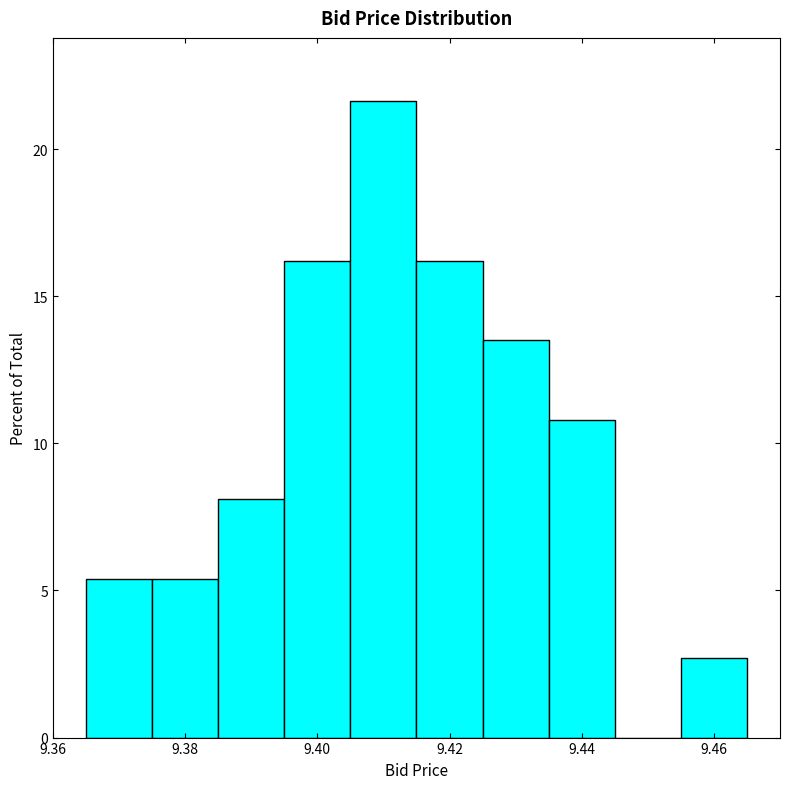

Over which range of the x-axis is the bar tallest?

9.405 to 9.415